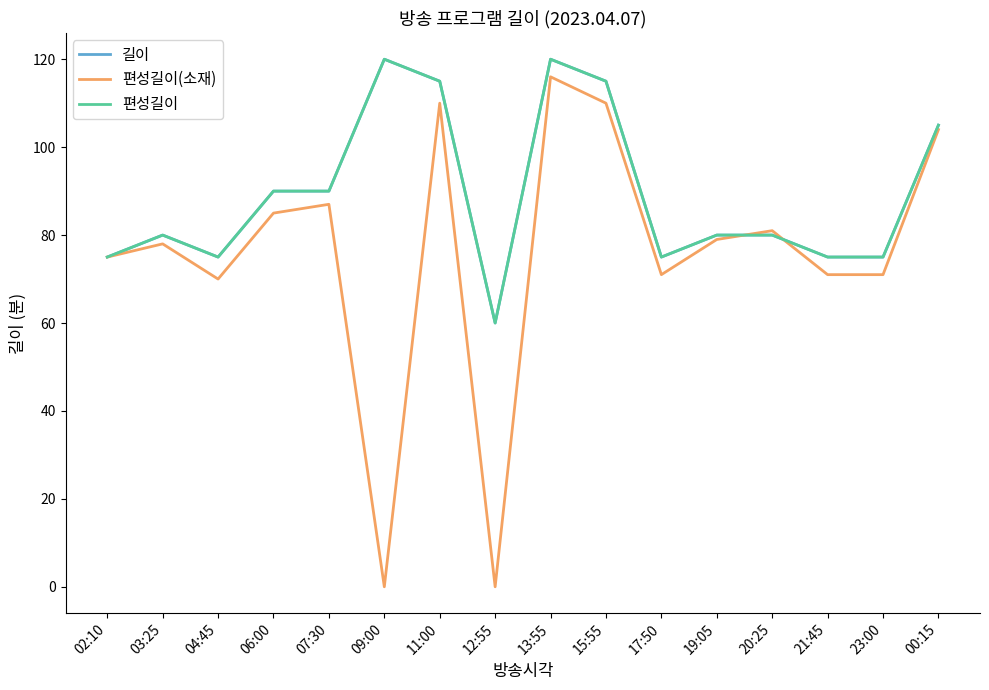

Which series has the largest range (max minus min)?

편성길이(소재)